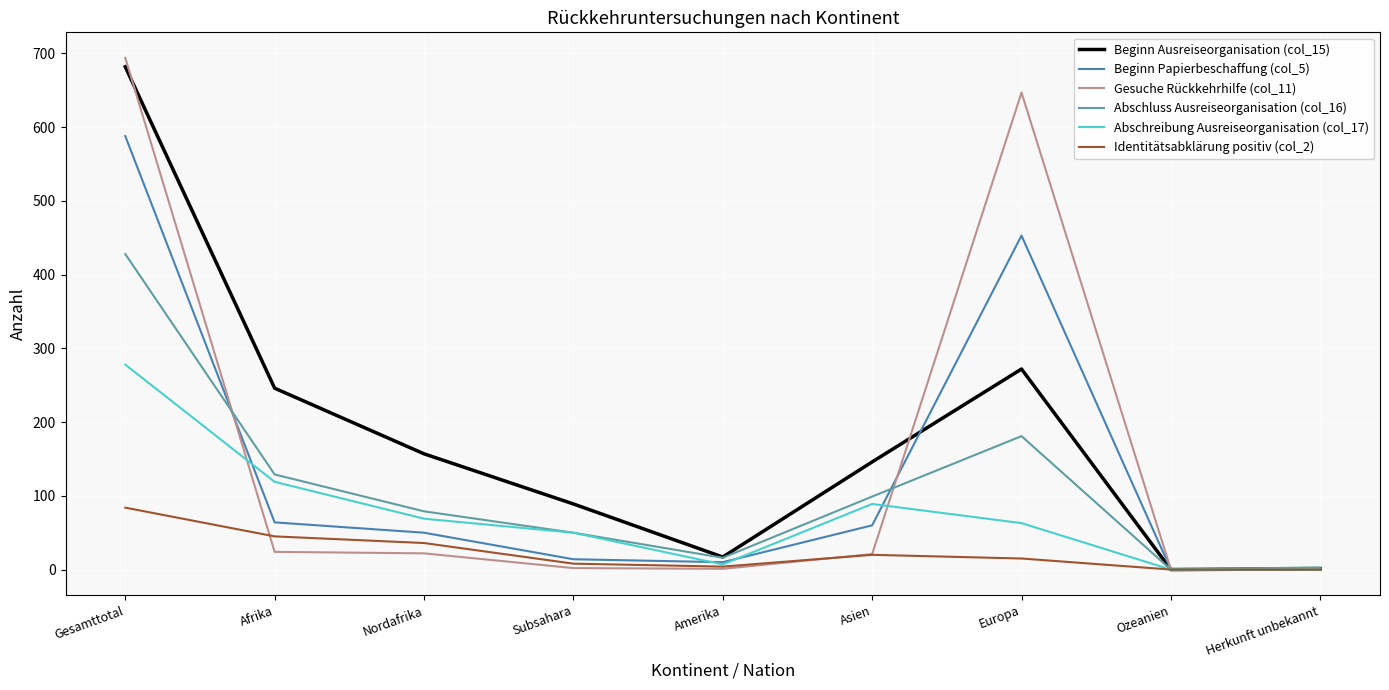

Count the number of categories in the chart.

9